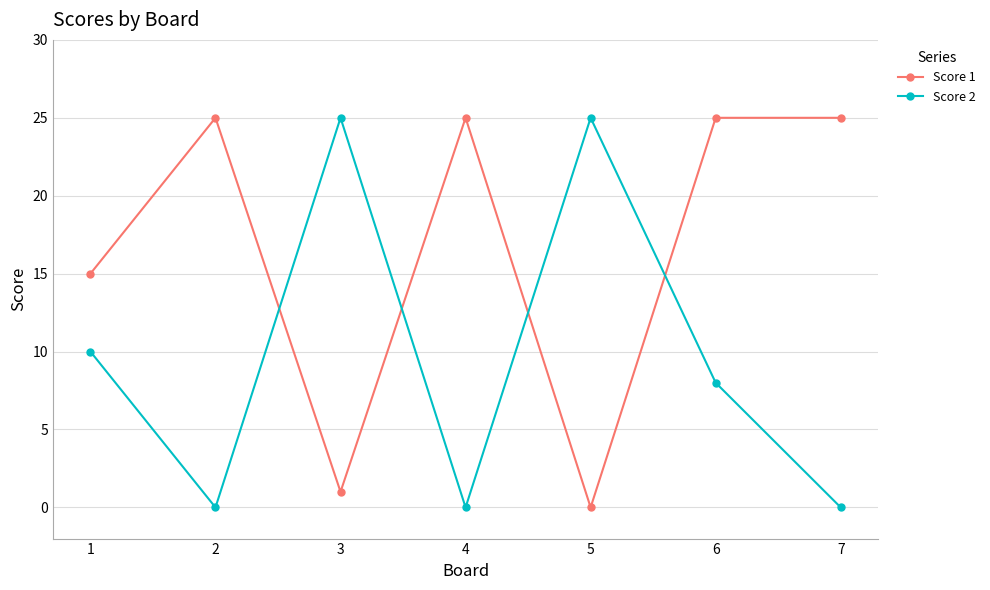

After their last crossing, which series has the higher values: Score 1 or Score 2?

Score 1